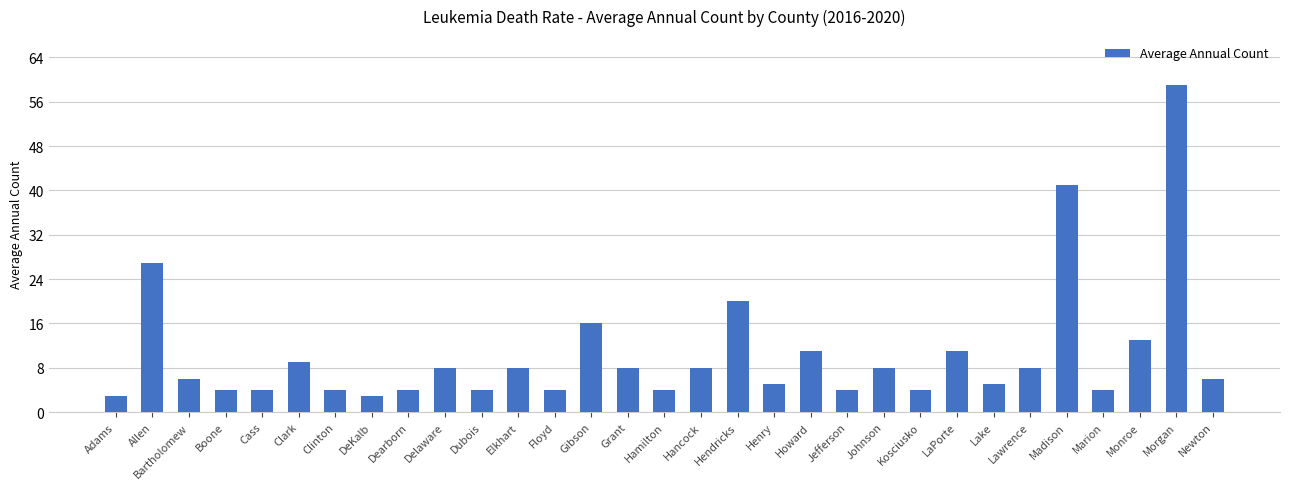

What is the minimum value shown in the chart?

3